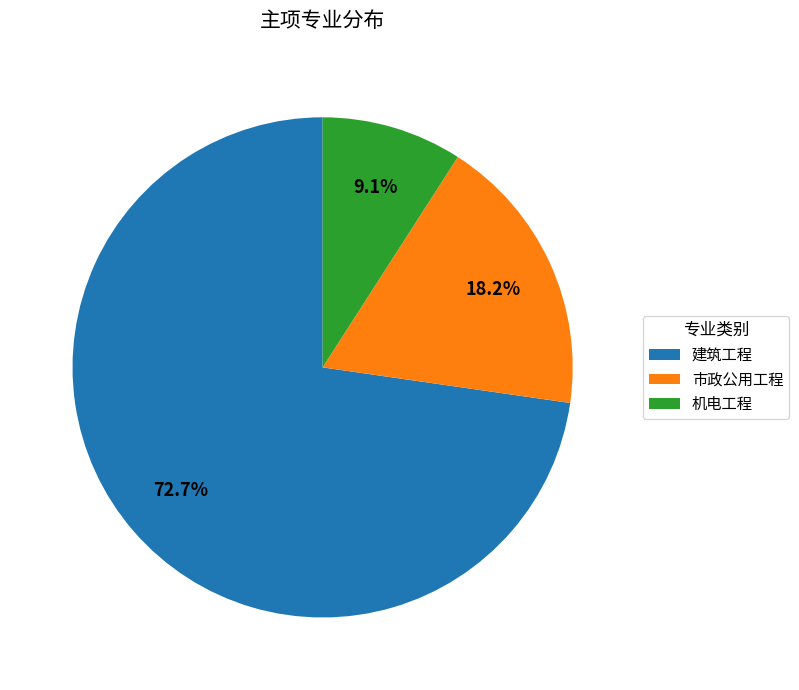

Which category accounts for the majority?

建筑工程